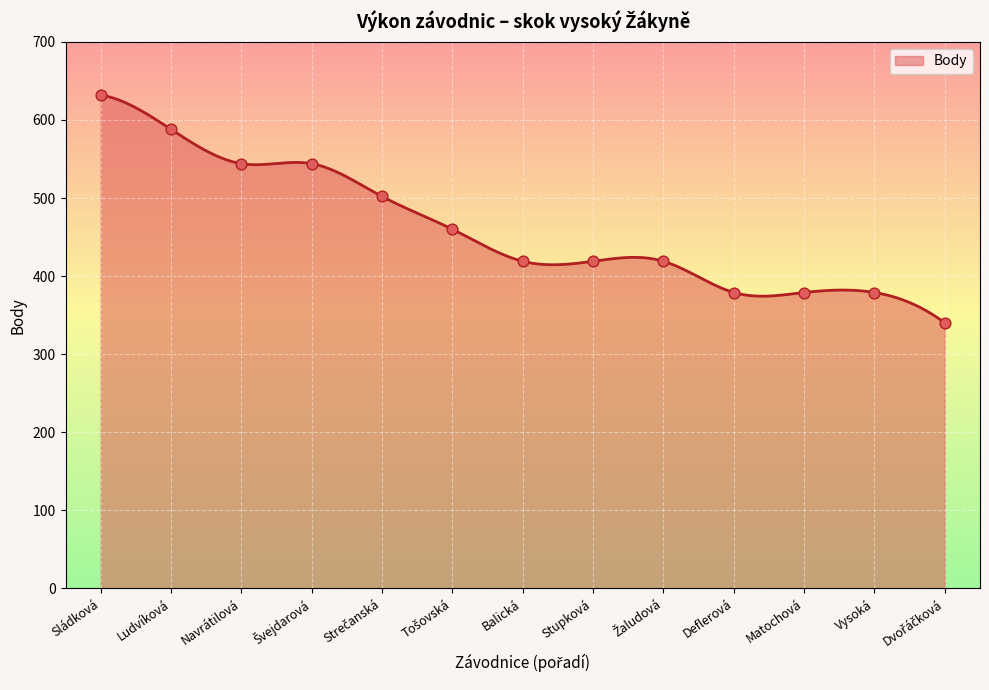

What is the ratio of the value at Švejdarová to the value at Ludvíková?

0.9